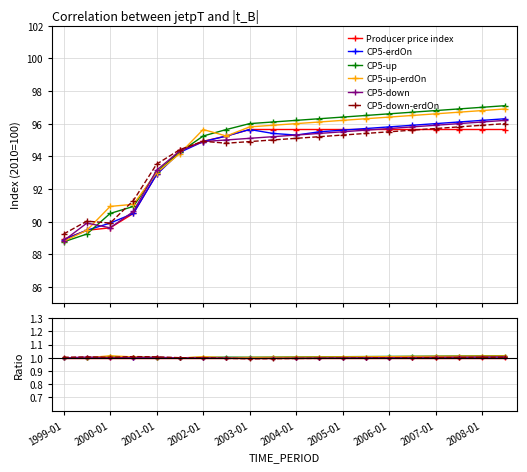

What is the minimum value shown in the chart?

1.0